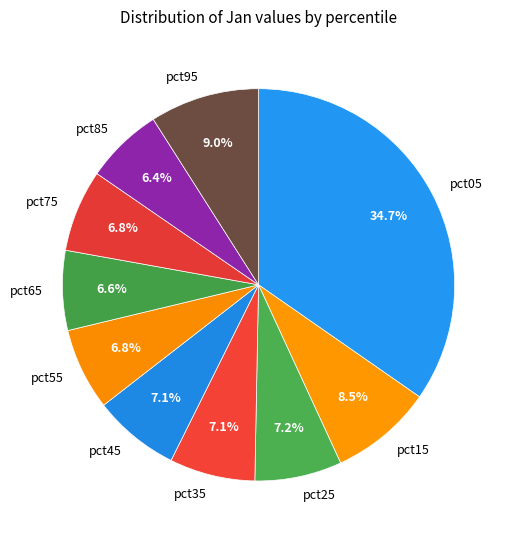

What percentage is the pct25 slice, to the nearest percent?

7%